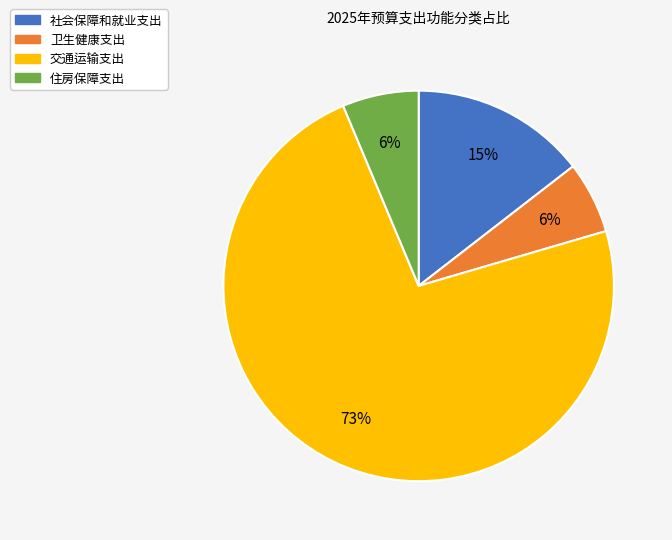

Do 卫生健康支出 and 交通运输支出 together represent more than half of the pie?

Yes